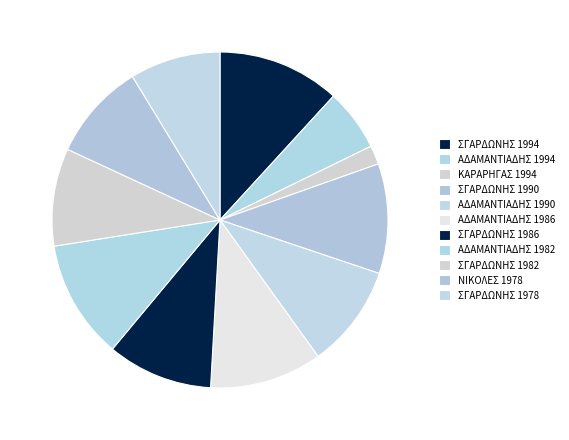

What portion of the pie excludes ΑΔΑΜΑΝΤΙΑΔΗΣ 1990?

90.1%